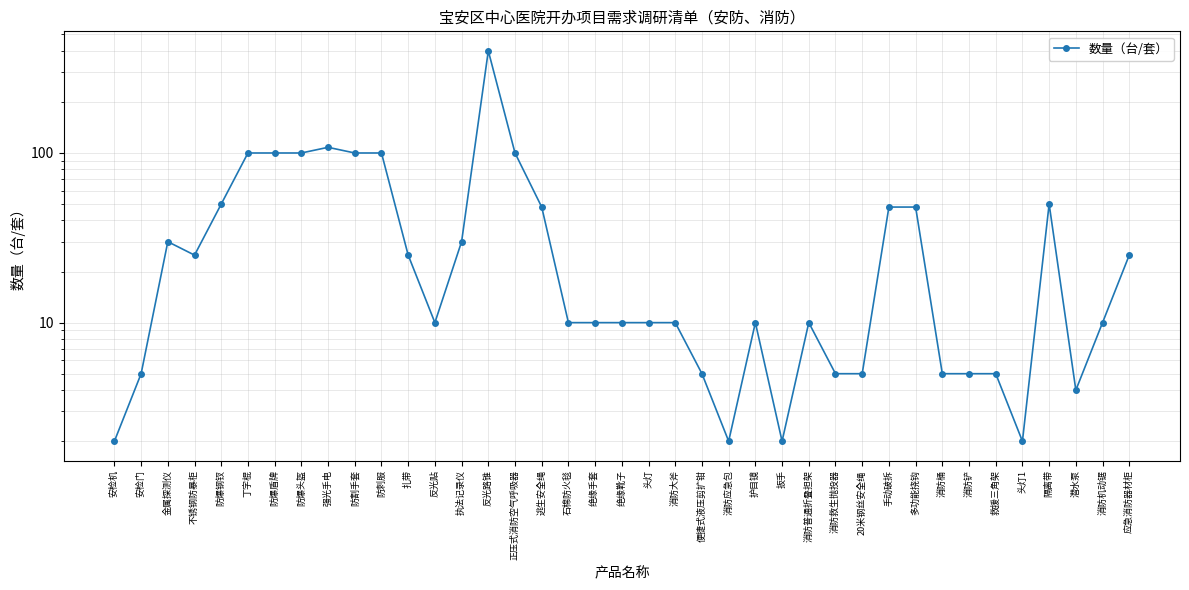

True or false: the data shows 5 at 消防桶.

True